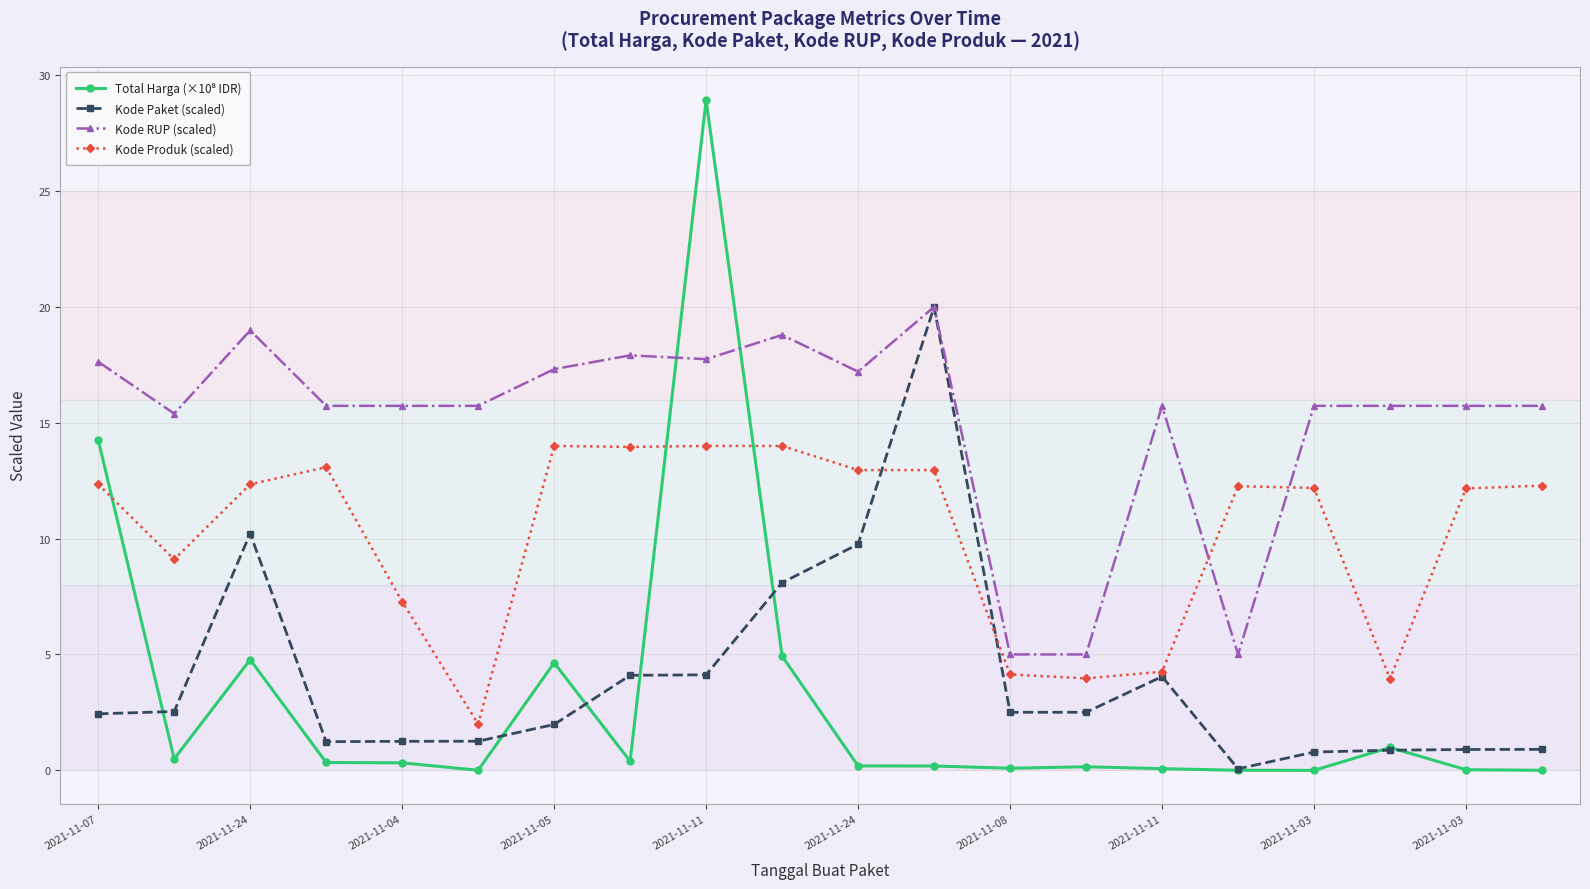

What is the maximum value shown in the chart?

28.9